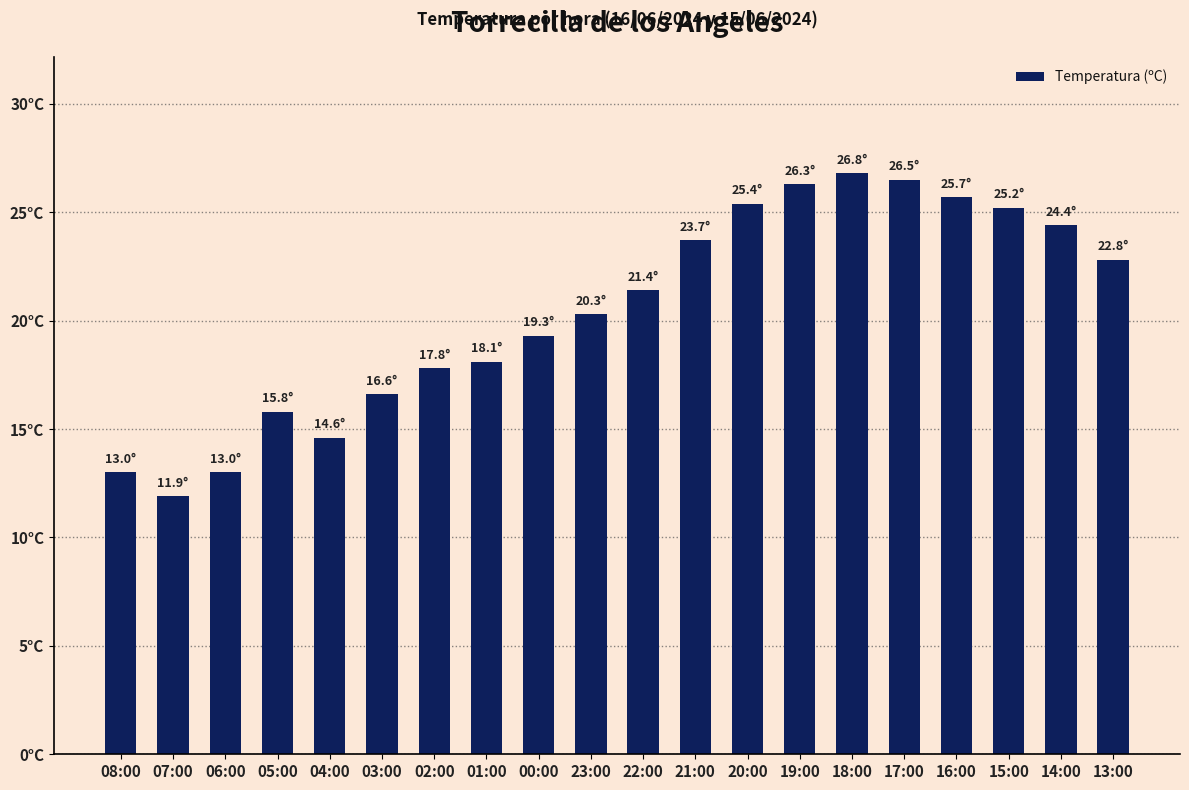

Reading right to left, list all the values displayed in this chart.

13:00=22.8	14:00=24.4	15:00=25.2	16:00=25.7	17:00=26.5	18:00=26.8	19:00=26.3	20:00=25.4	21:00=23.7	22:00=21.4	23:00=20.3	00:00=19.3	01:00=18.1	02:00=17.8	03:00=16.6	04:00=14.6	05:00=15.8	06:00=13.0	07:00=11.9	08:00=13.0